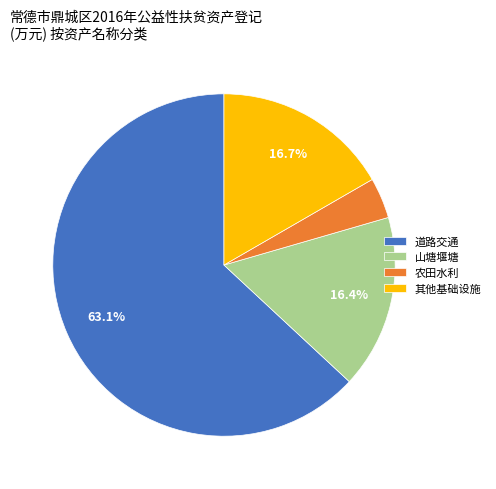

To the nearest percent, what is the average slice percentage?

25%